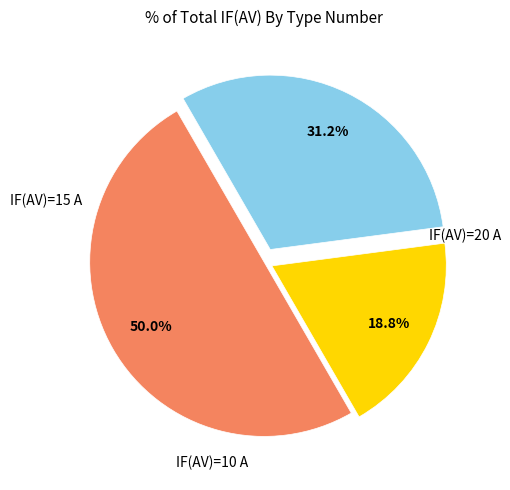

Count the number of slices in the pie.

3